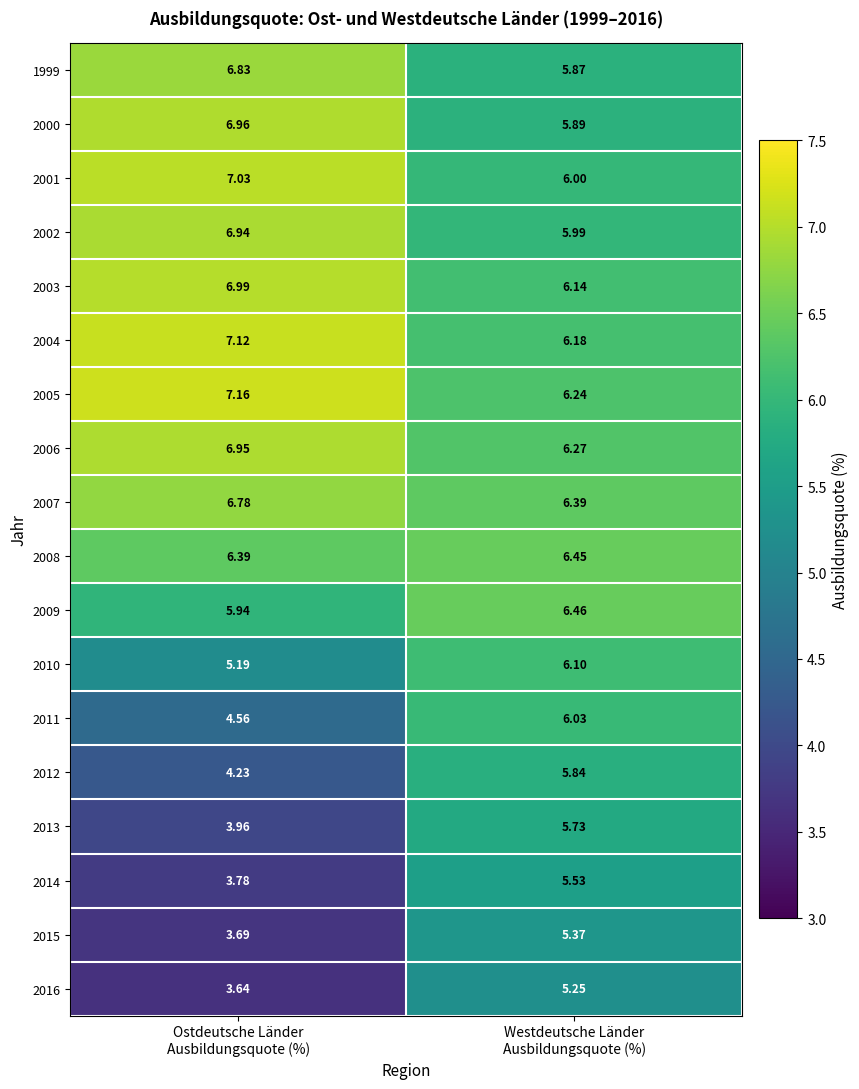

Count the number of data series in this chart.

18